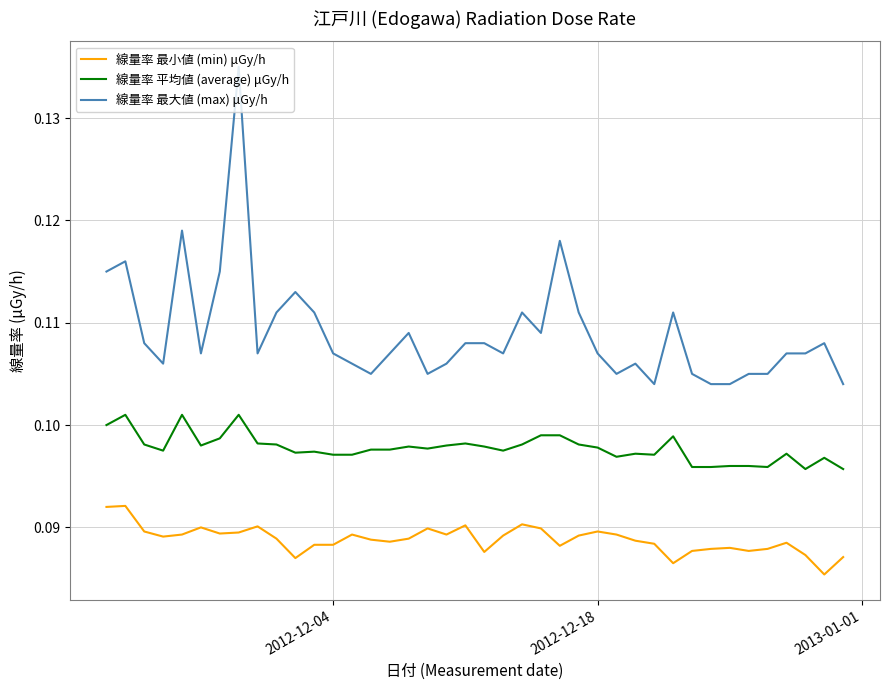

Which series has the largest range (max minus min)?

線量率 最大値 (max) μGy/h